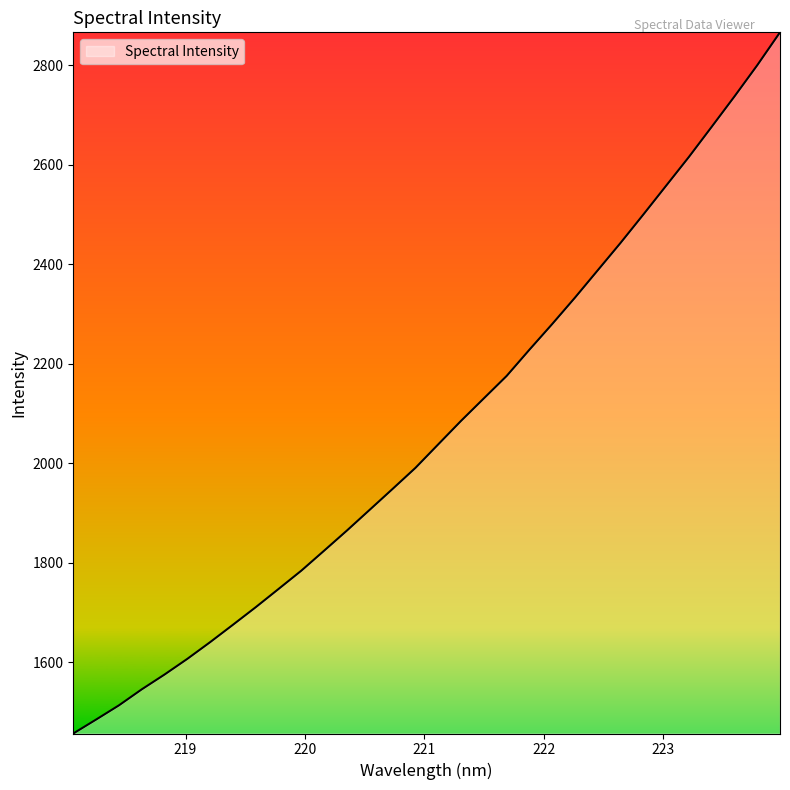

What is the smallest value displayed?

1456.7